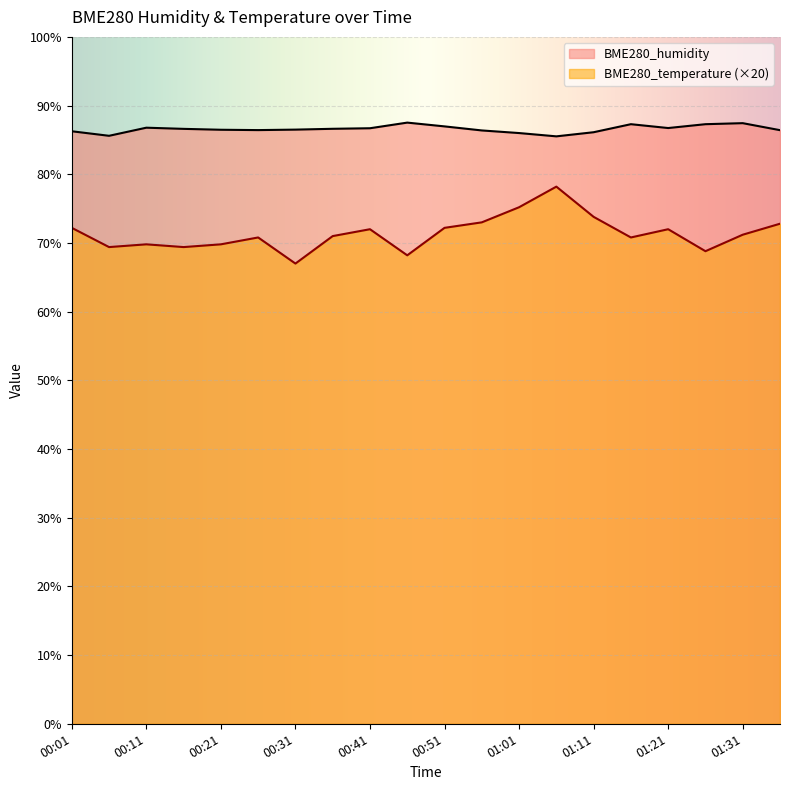

Which category has the lowest value in the BME280_temperature series?

00:31